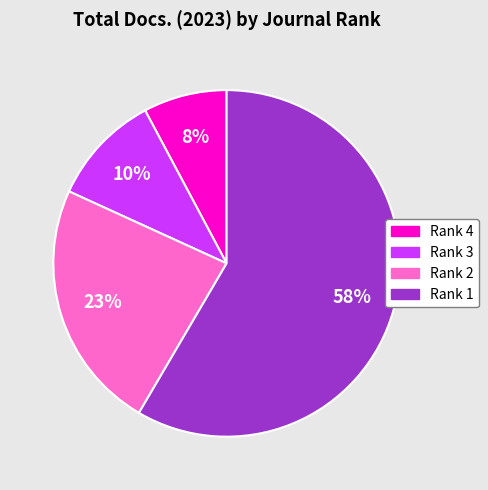

Rank the categories by value from lowest to highest.

Rank 4, Rank 3, Rank 2, Rank 1